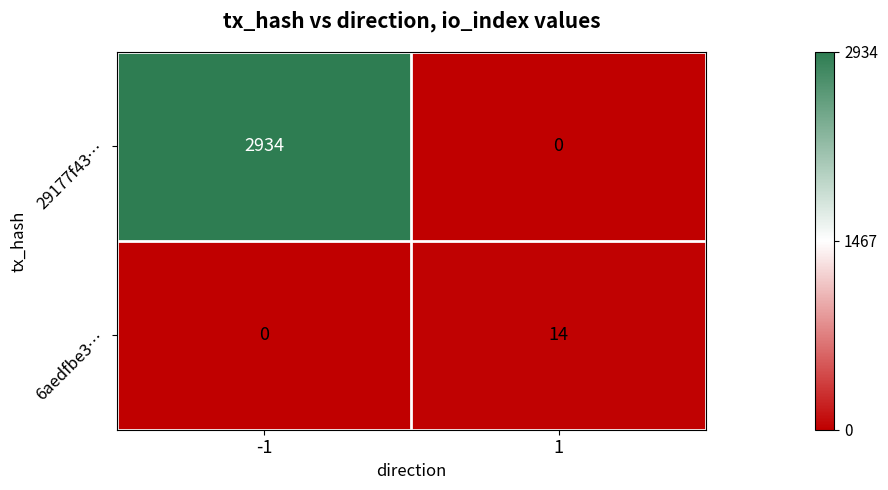

How many data points in 29177f43… are less than 2934?

1